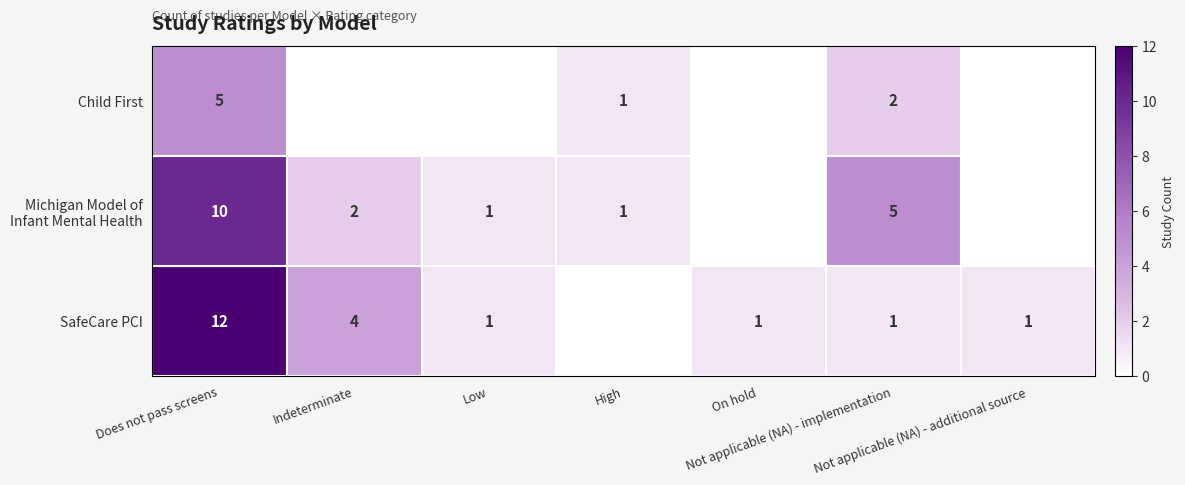

What is the sum of all Michigan Model of Infant Mental Health values?

19